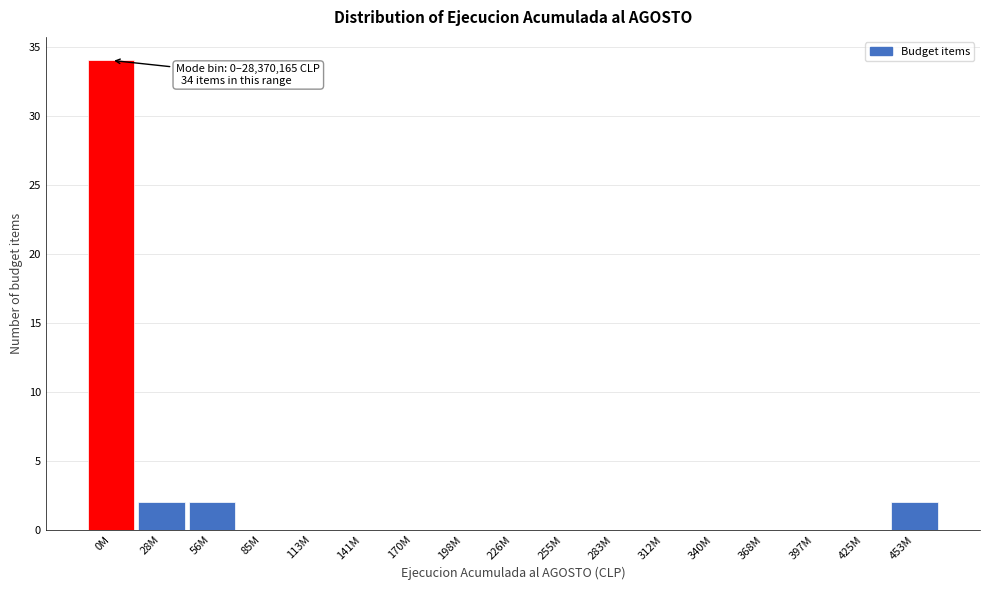

Reading left to right, what are all the values shown in this chart?

0M=34	28M=2	56M=2	85M=0	113M=0	141M=0	170M=0	198M=0	226M=0	255M=0	283M=0	312M=0	340M=0	368M=0	397M=0	425M=0	453M=2